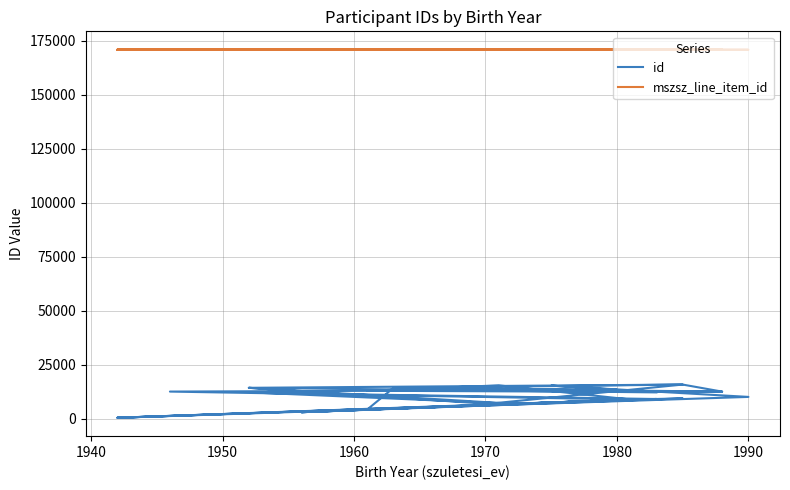

What is the value of the id point at the 32nd from the left?

7053